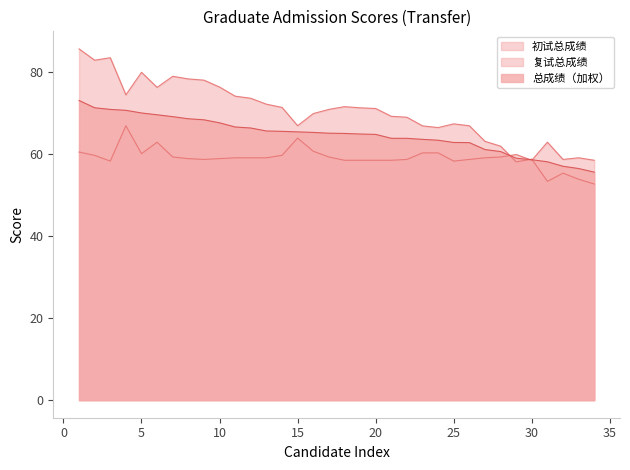

How many times do 初试总成绩 and 总成绩（加权） cross each other?

3